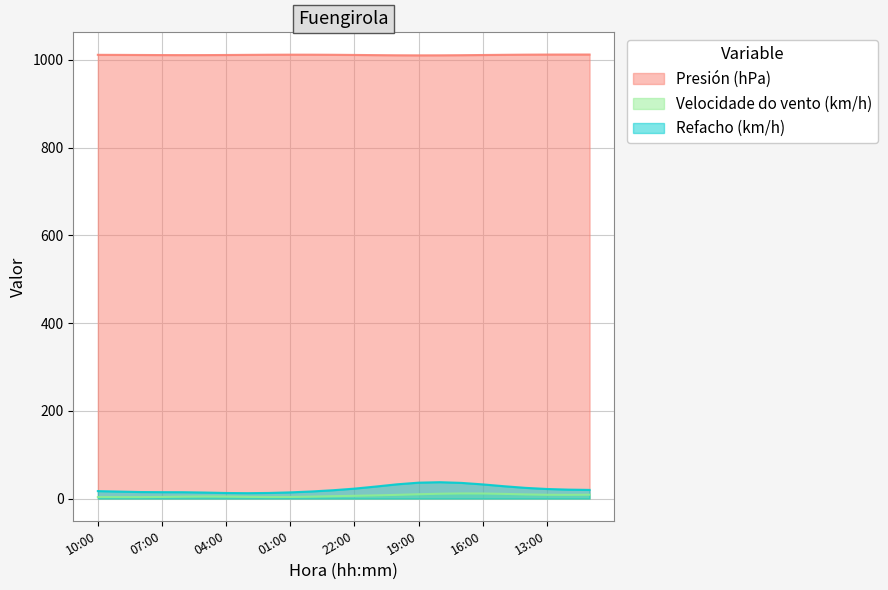

What is the smallest value displayed?

3.4